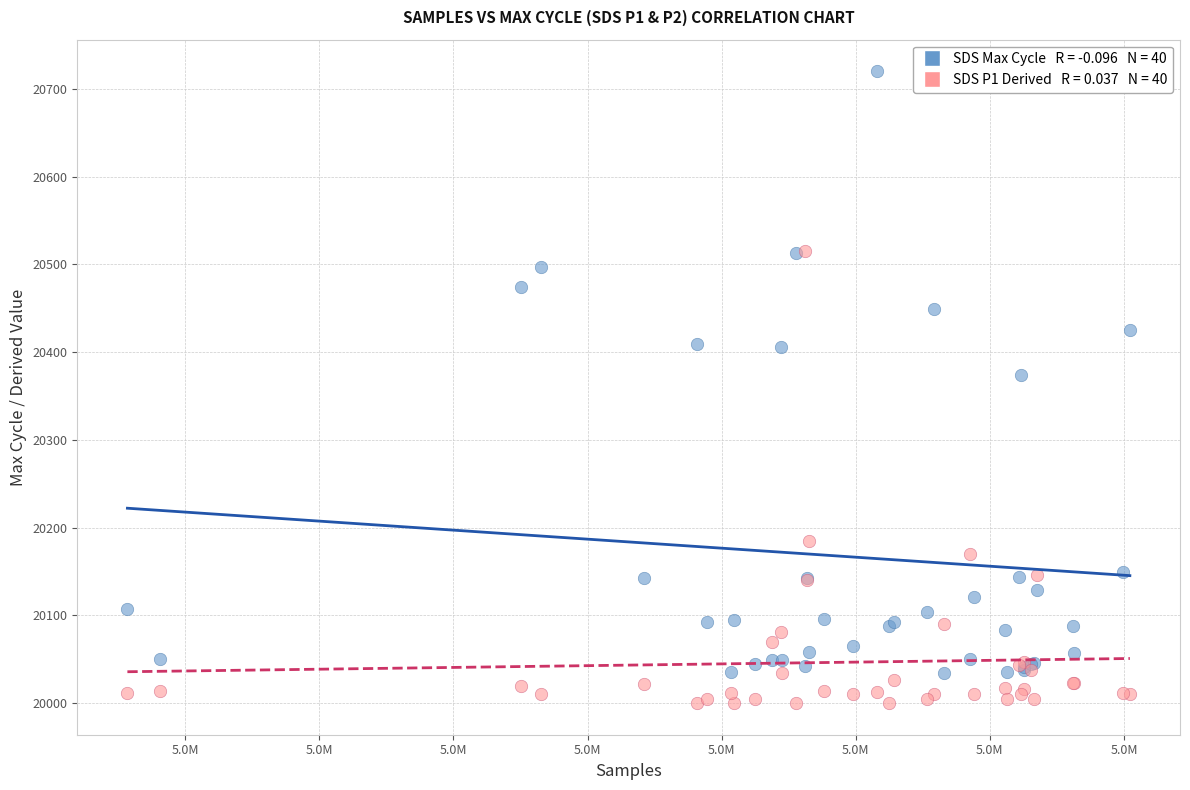

Across all series, what Y value is closest to 20360?

20374.0